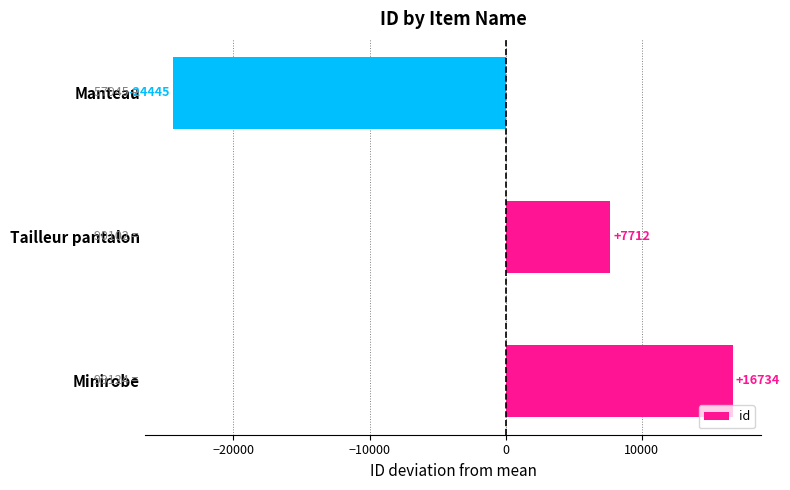

Does the chart contain stacked bars?

No